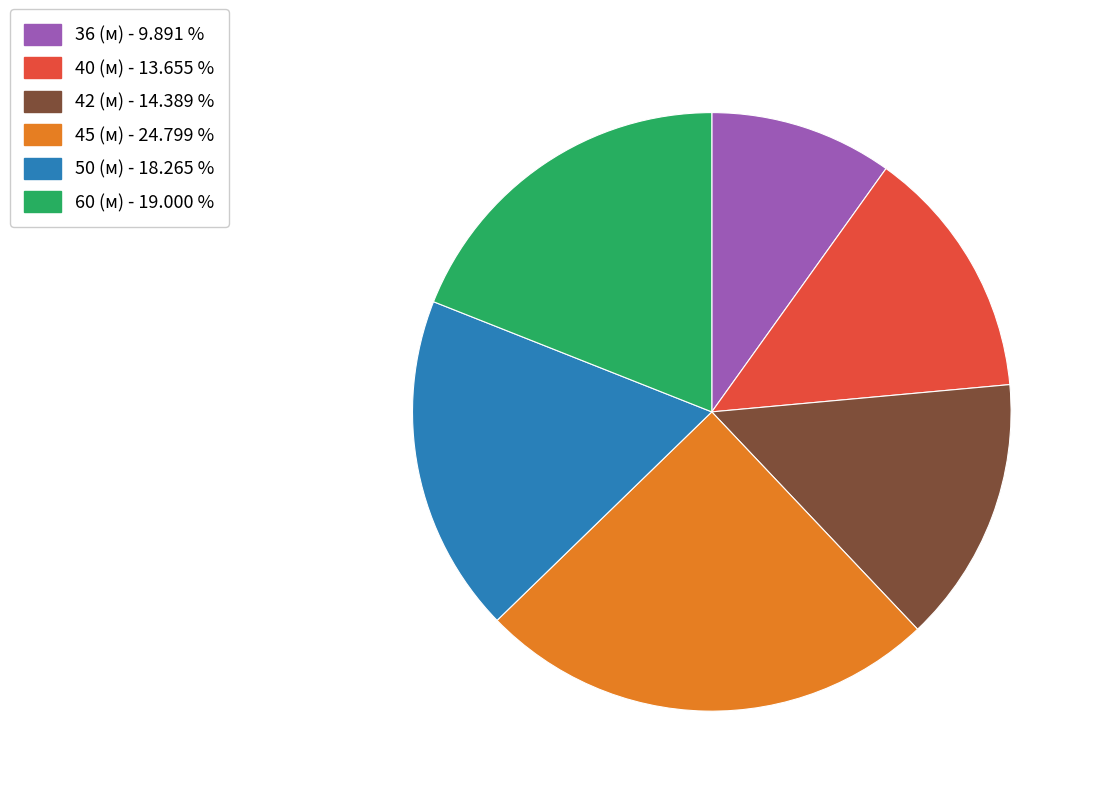

Is there any slice that represents more than half of the pie?

No